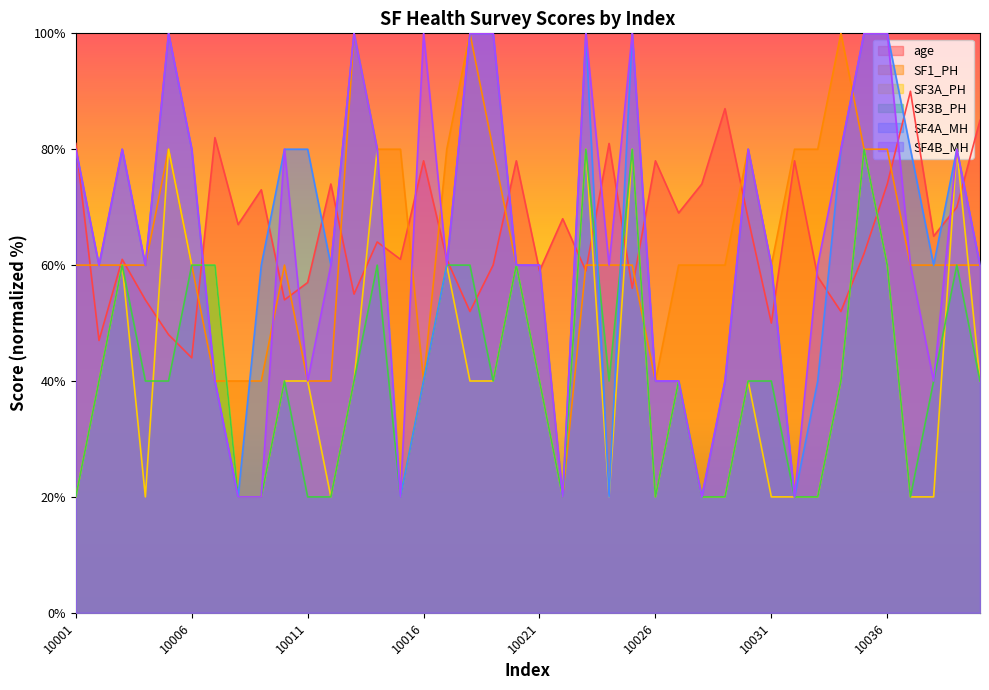

How many data points in SF1_PH are above 60?

13